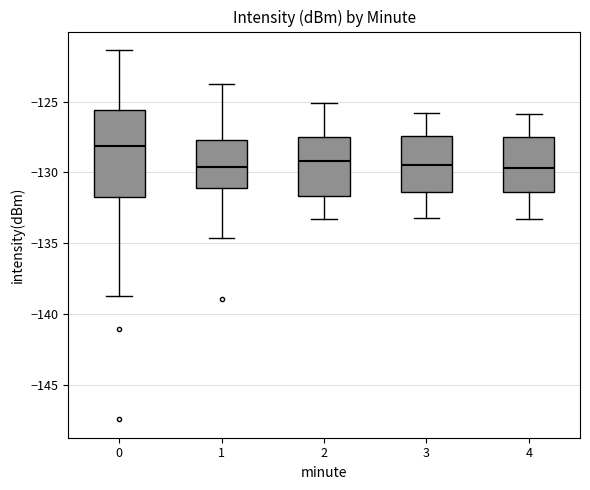

Which box has the highest median line?

0